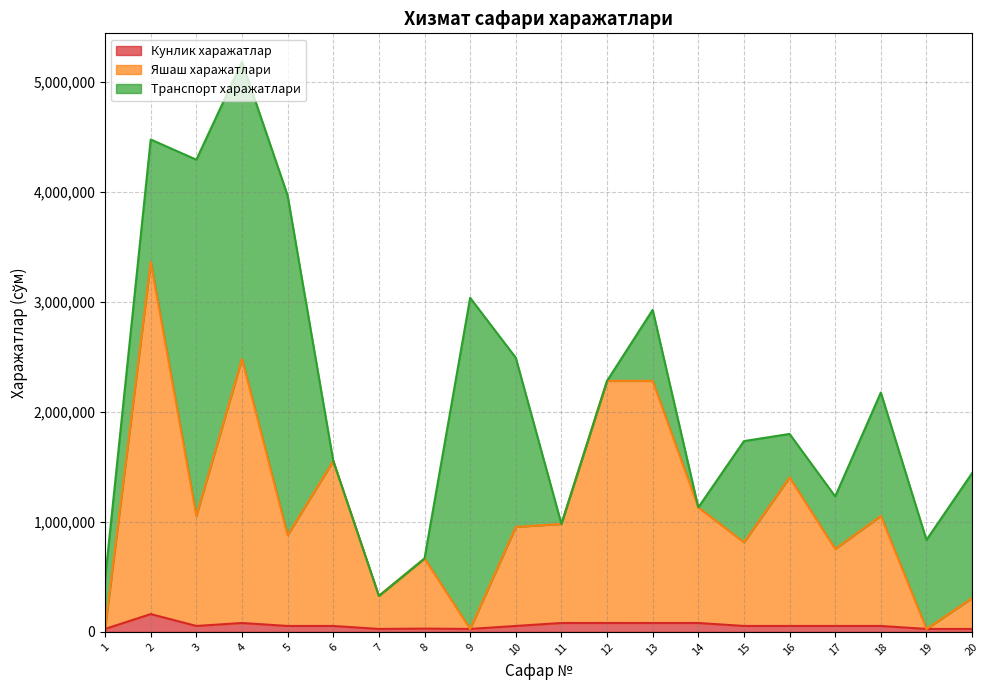

At which category is the sum across all series the highest?

4